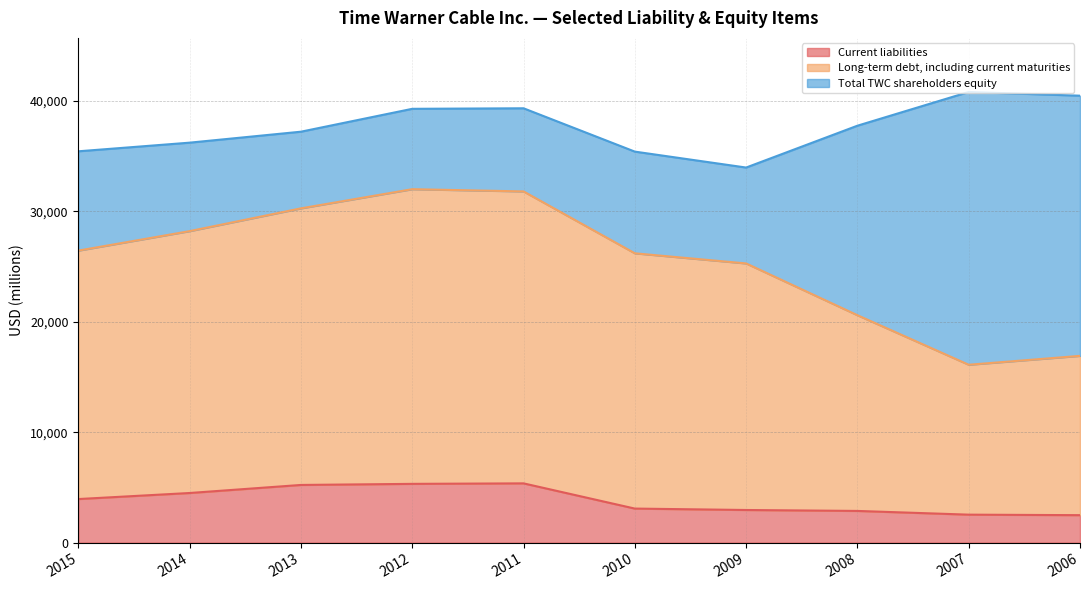

At which category does the chart reach its peak across all series?

2012